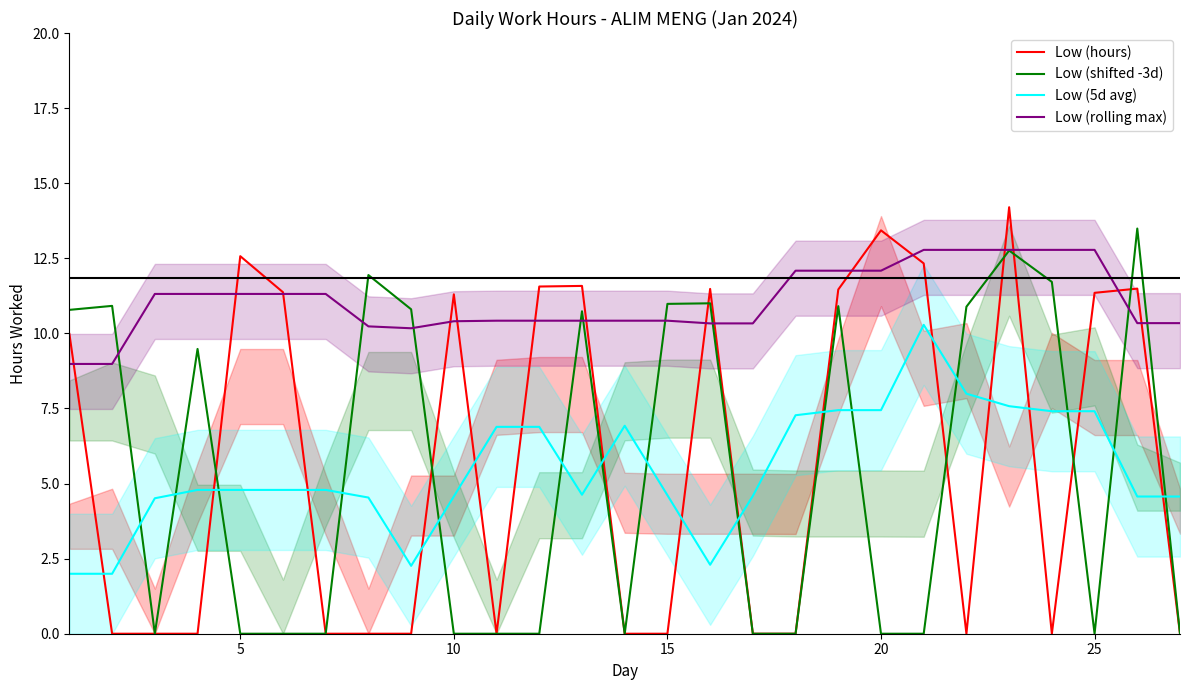

After their last crossing, which series has the higher values: Low (shifted -3d) or Low (5d avg)?

Low (5d avg)